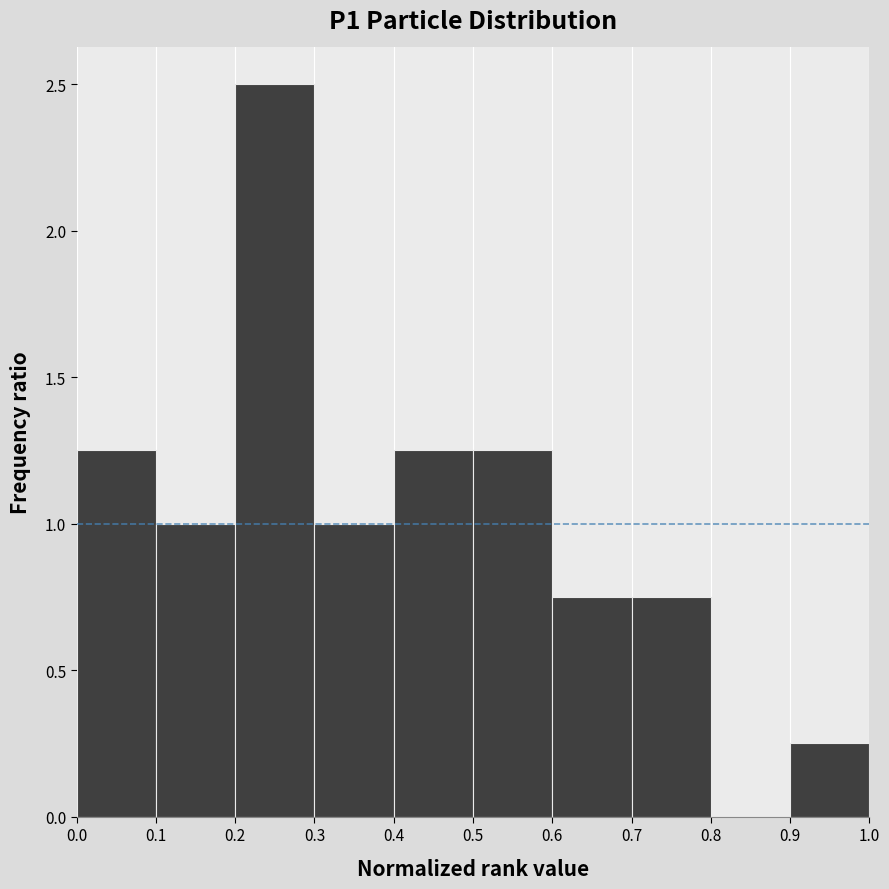

Reading left to right, list every bar in this chart as the range it spans on the x-axis followed by its height. The values are not printed on the chart, so give them approximately, as read against the axis.

0.0 to 0.1: 1.25
0.1 to 0.2: 1.00
0.2 to 0.3: 2.50
0.3 to 0.4: 1.00
0.4 to 0.5: 1.25
0.5 to 0.6: 1.25
0.6 to 0.7: 0.75
0.7 to 0.8: 0.75
0.8 to 0.9: 0
0.9 to 1.0: 0.25